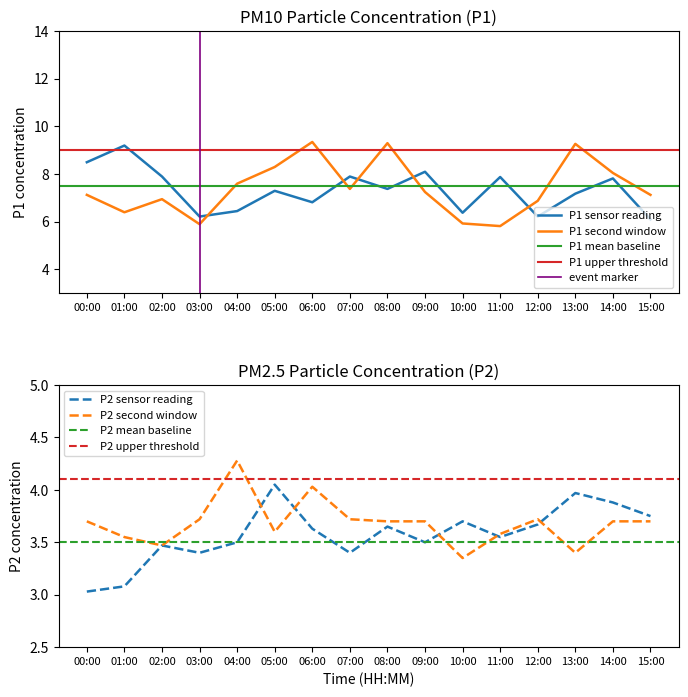

What is the label of the 11th point from the left?

10:00